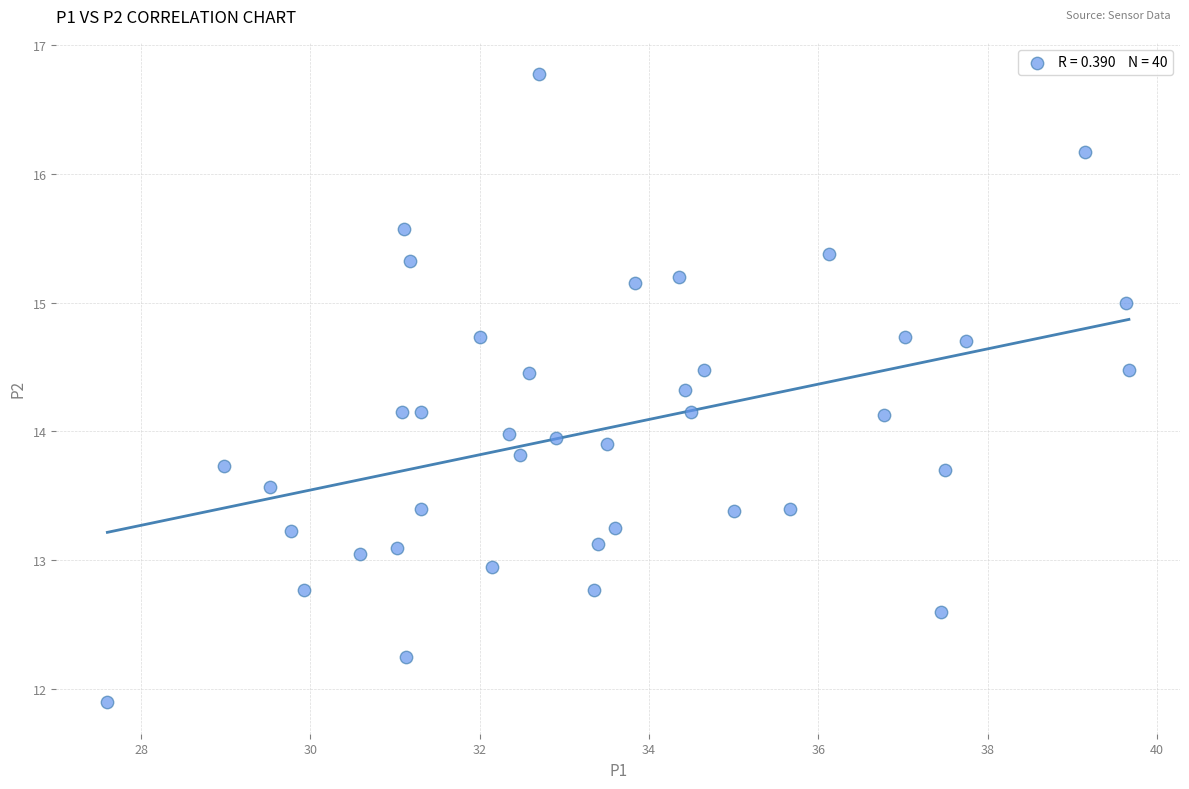

What is the range of Y values (max minus min)?

4.9